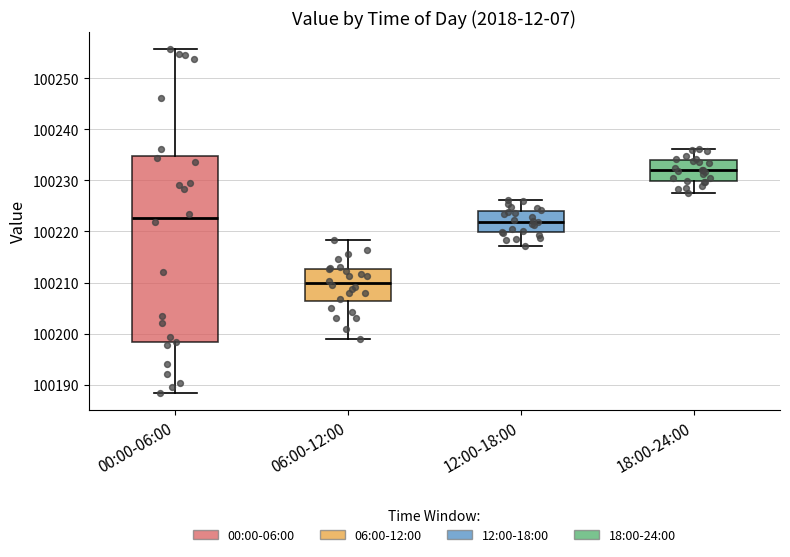

Which box is the tallest, from its lower edge to its upper edge?

00:00-06:00